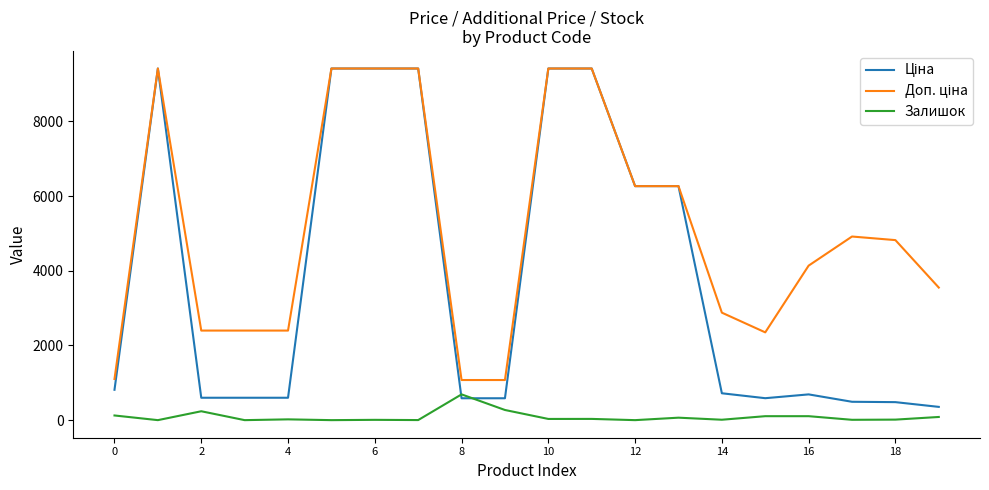

Count the number of data series in this chart.

3